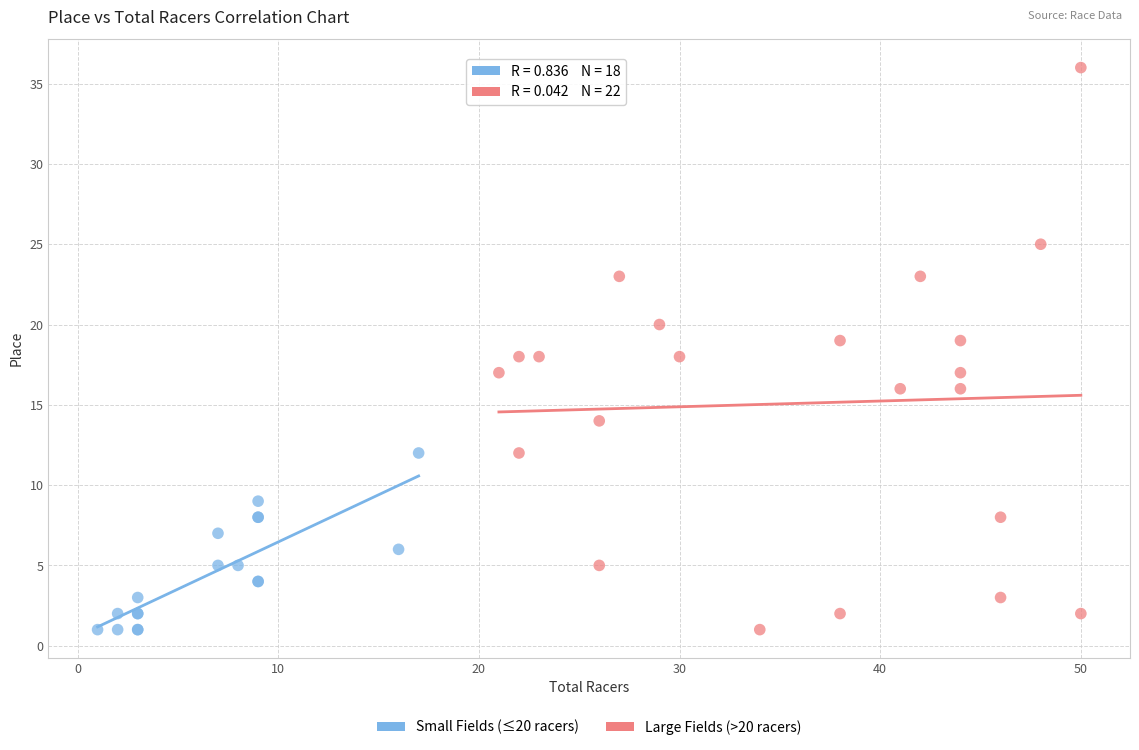

What are all the series names shown in the legend?

Small Fields (≤20 racers), Large Fields (>20 racers)